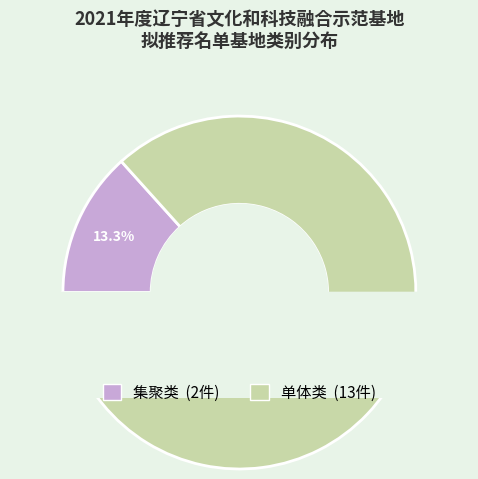

What percentage is the 单体类 slice, to the nearest percent?

87%